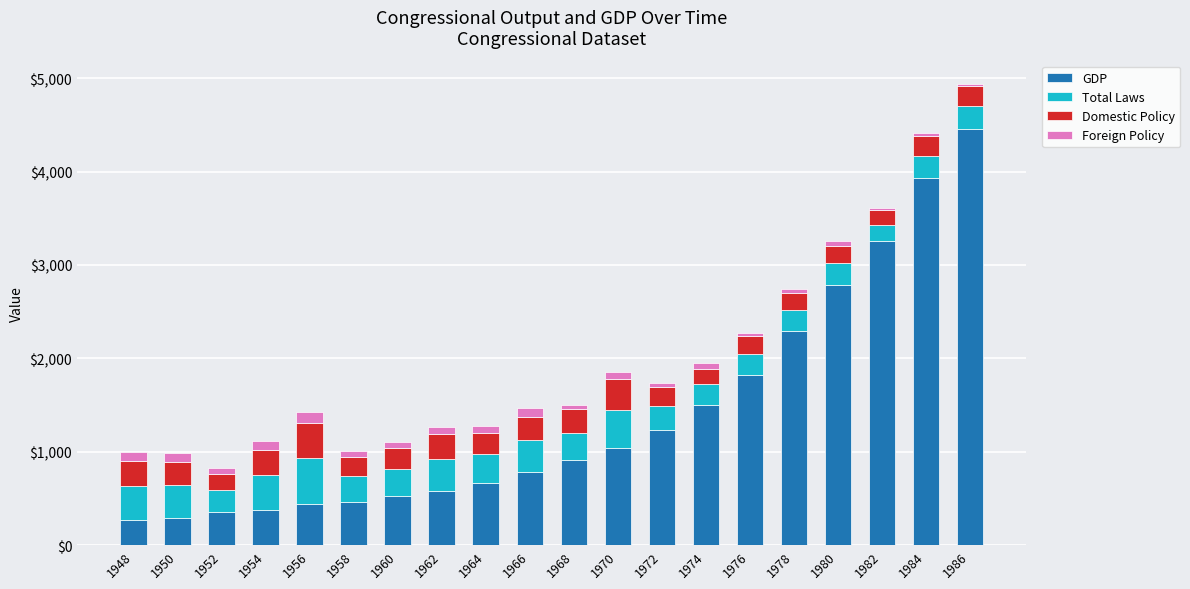

Is it true that GDP equals 2788.1 at 1980?

True